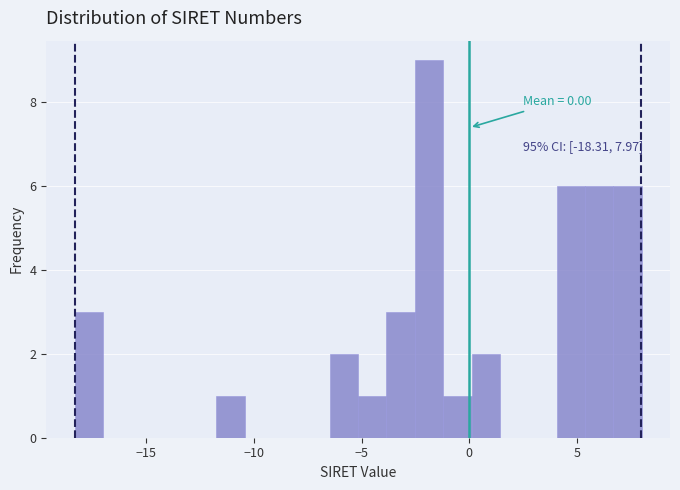

Read against the x-axis, roughly where is the centre of the tallest bar?

-2.0